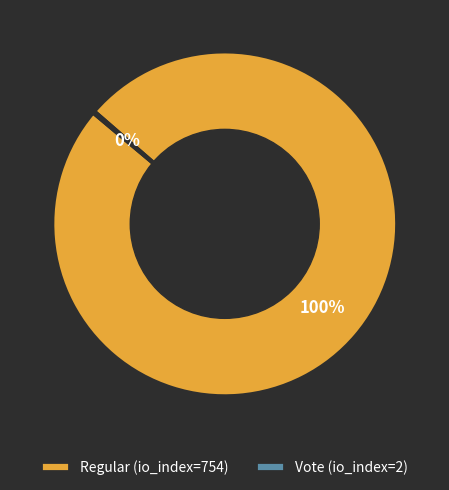

What is the largest slice in the pie chart?

Regular (io_index=754)